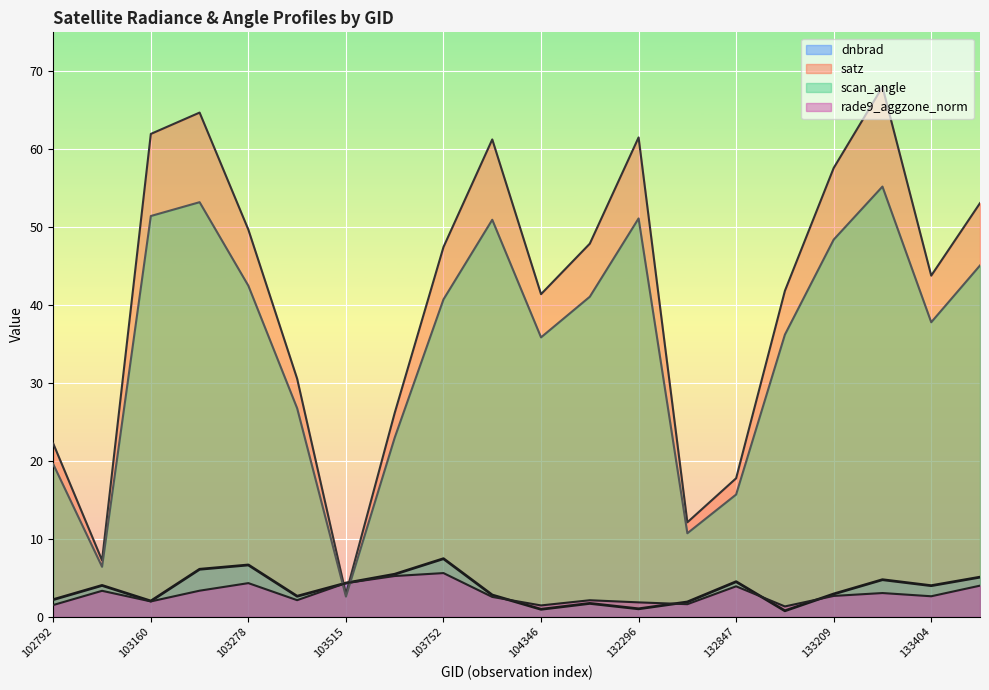

What is the sum of the scan_angle values at 103160 and 103278?

93.9